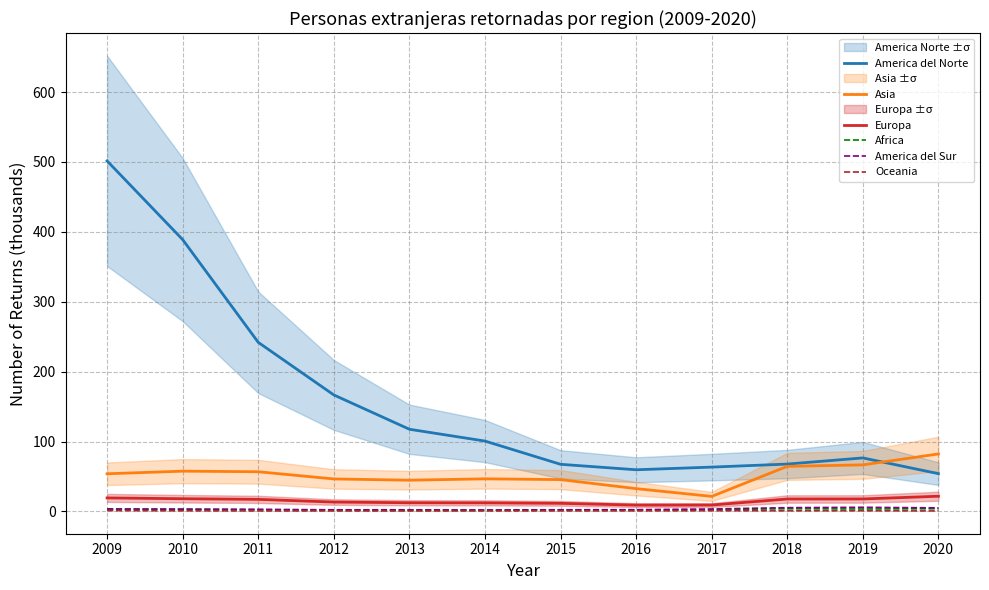

Reading left to right, what are all the values shown in this chart?

America del Norte: 501.5	388.9	241.9	166.6	117.5	100.6	67.4	59.5	63.4	67.7	76.5	54.0
Asia: 53.8	57.6	56.7	46.4	44.6	46.6	45.5	32.6	21.4	64.4	66.6	82.2
Europa: 19.3	18.1	17.2	13.3	12.3	12.2	11.5	9.0	9.1	17.7	17.8	21.7
Africa: 3.1	3.4	2.4	1.7	1.5	1.7	2.2	2.1	2.4	3.8	3.4	3.8
America del Sur: 3.6	3.0	2.9	2.3	2.3	2.0	2.3	2.4	3.4	5.4	5.8	5.0
Oceania: 1.1	0.8	0.6	0.6	0.6	0.6	0.7	0.7	0.9	0.8	0.9	0.6